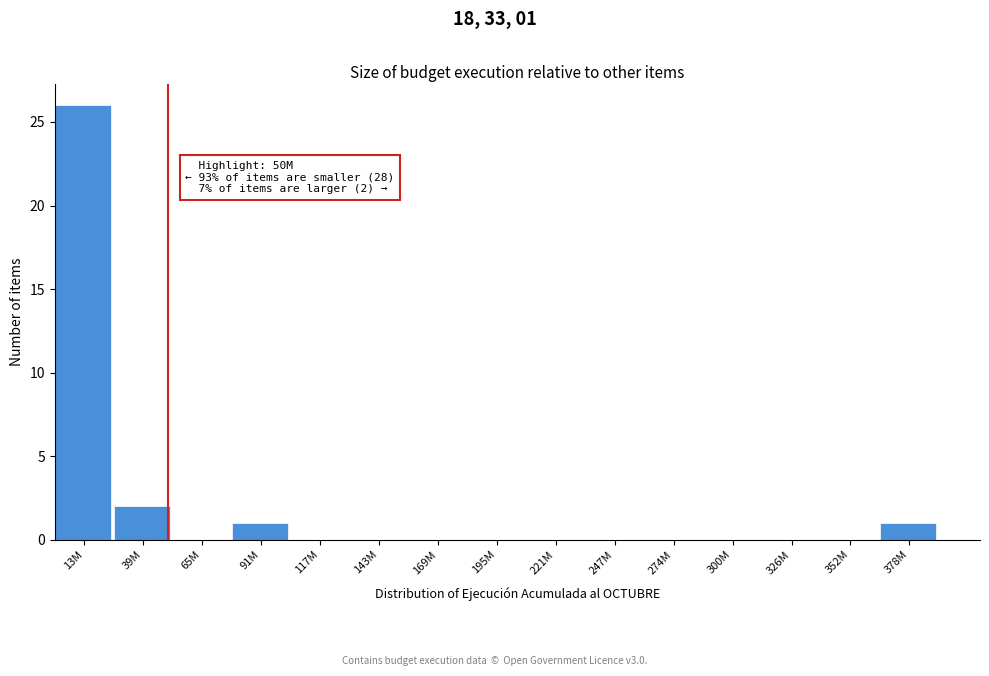

Reading left to right, what are all the values shown in this chart?

13M=26	39M=2	65M=0	91M=1	117M=0	143M=0	169M=0	195M=0	221M=0	247M=0	274M=0	300M=0	326M=0	352M=0	378M=1